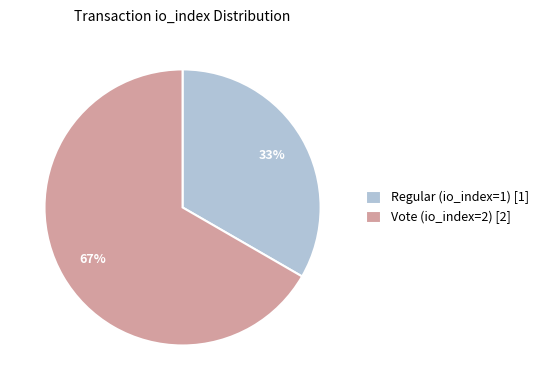

Which category has the biggest portion of the pie?

Vote (io_index=2)